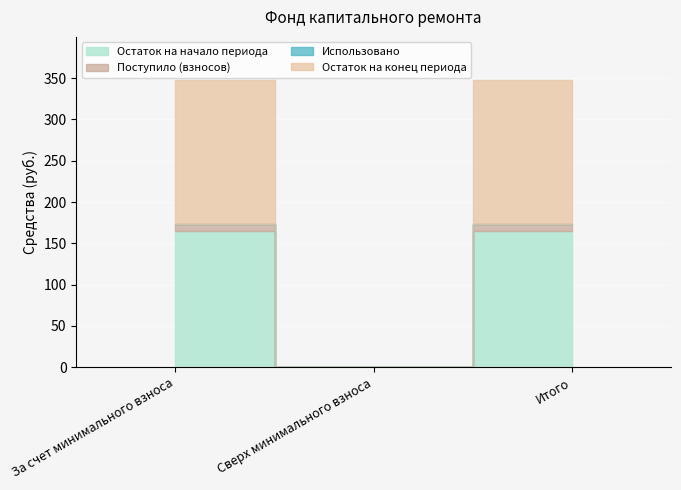

The value of Поступило (взносов) at Итого is 5.9. True or false?

False